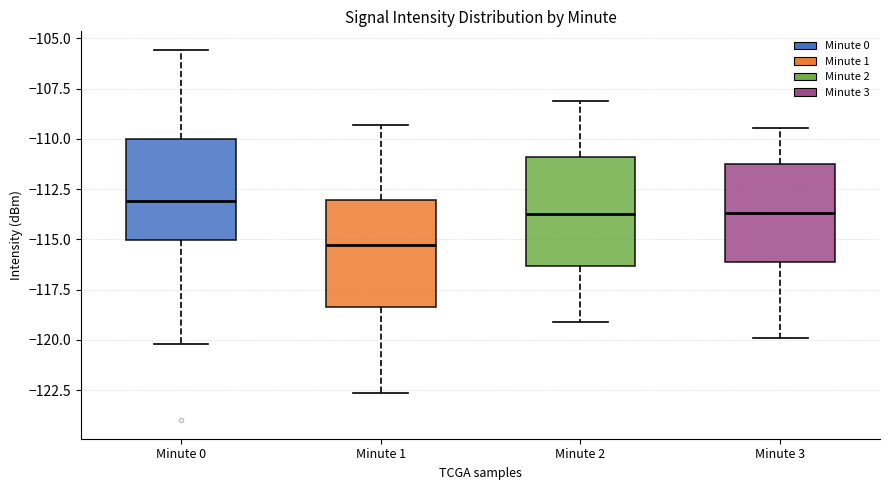

Reading left to right, read every box against the y-axis: the position of its median line, the range the box covers, and the ends of its whiskers. The values are not printed on the chart, so give them approximately, as read against the axis.

Minute 0: median -113.0, box -115.0 to -110.0, whiskers -120.0 to -105.5
Minute 1: median -115.5, box -118.5 to -113.0, whiskers -122.5 to -109.5
Minute 2: median -113.5, box -116.5 to -111.0, whiskers -119.0 to -108.0
Minute 3: median -113.5, box -116.0 to -111.5, whiskers -120.0 to -109.5